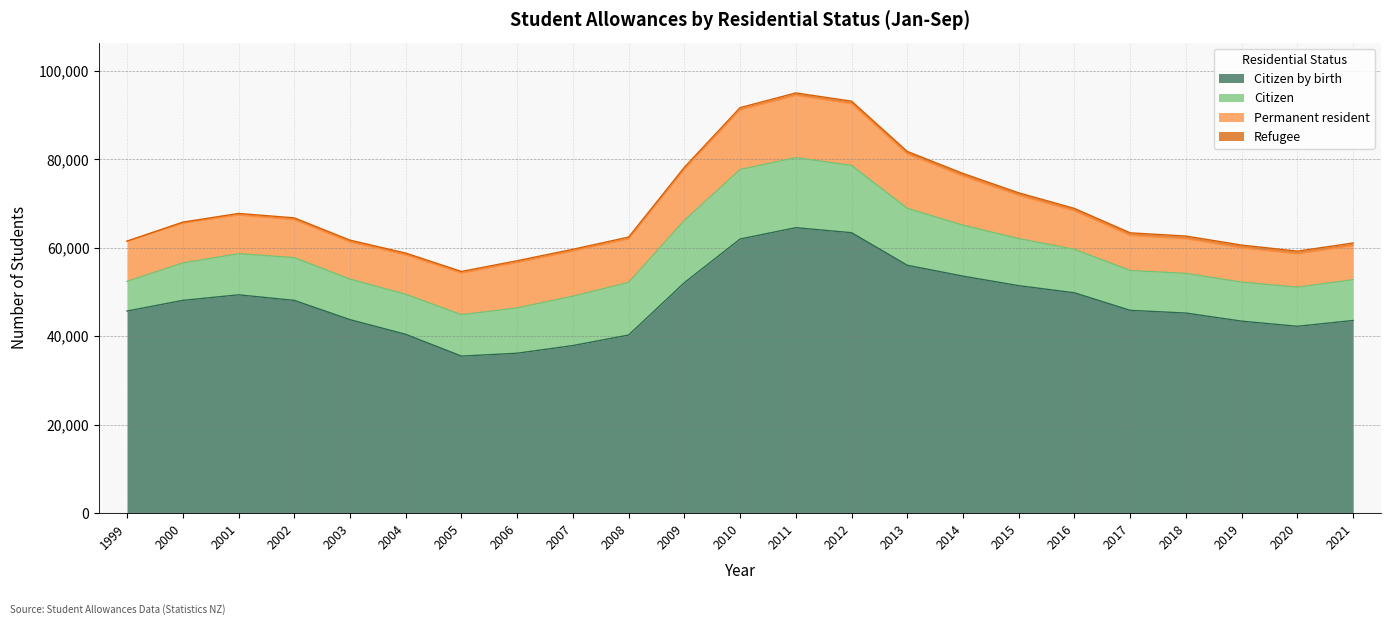

At which label is Permanent resident closest to 10816?

2014